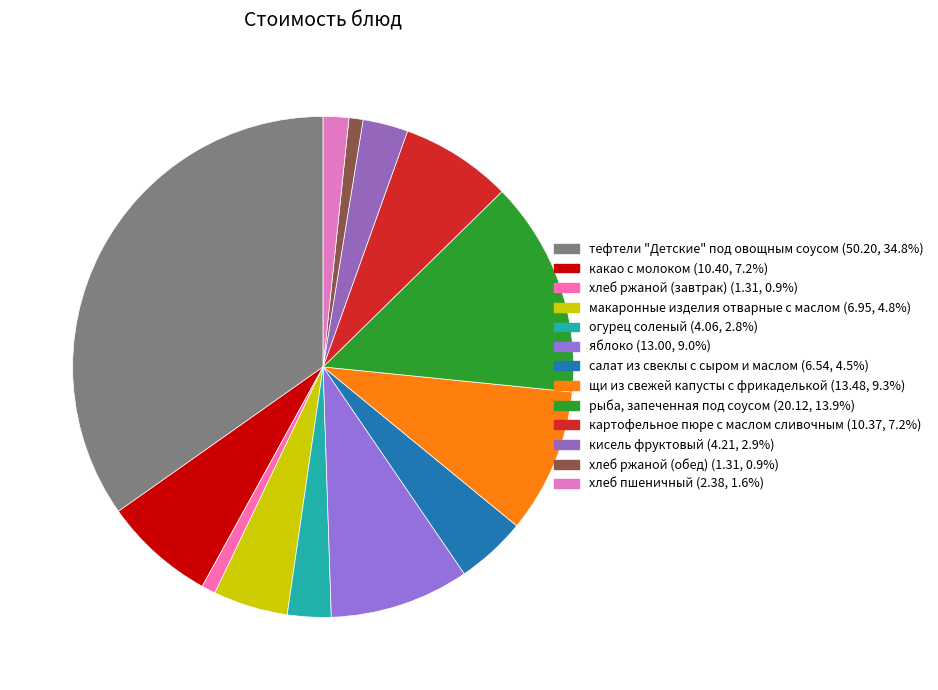

Is there any slice that represents more than half of the pie?

No